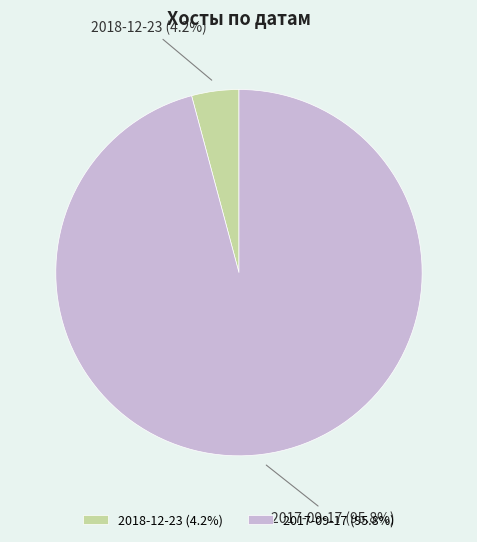

Is it true that 2018-12-23 is 4% of the pie?

True